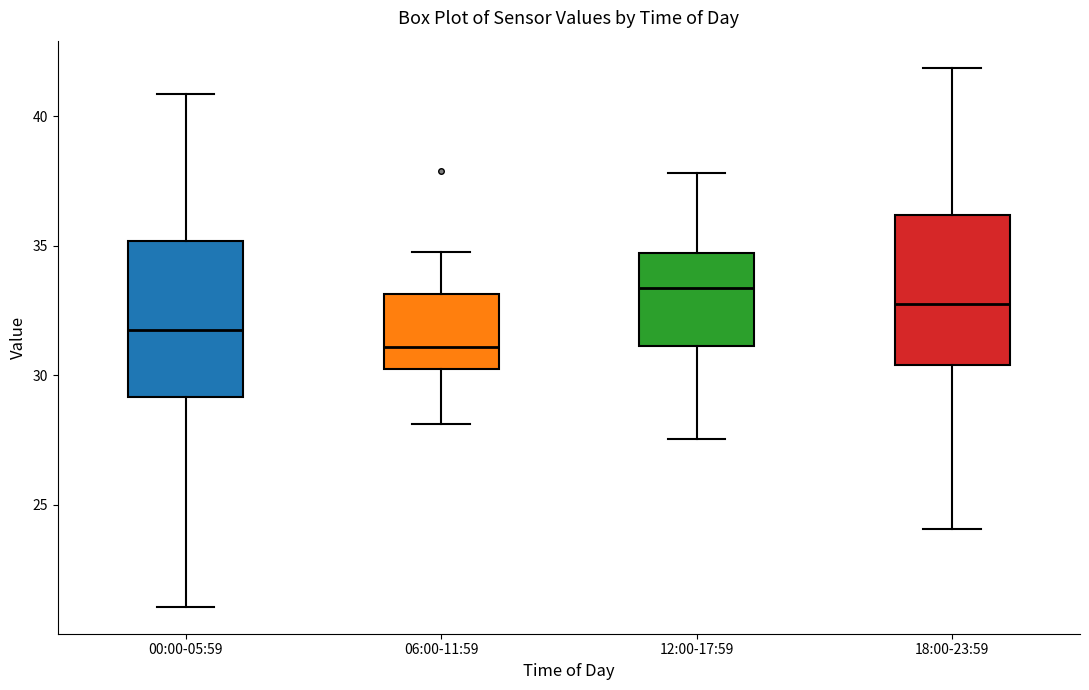

Reading left to right, transcribe this box plot: for each box, give where its median line is, the range the box spans, and where its two whiskers end, as read against the y-axis. The values are not printed on the chart, so give them approximately, as read against the axis.

00:00-05:59: median 32.0, box 29.0 to 35.0, whiskers 21.0 to 41.0
06:00-11:59: median 31.0, box 30.5 to 33.0, whiskers 28.0 to 35.0
12:00-17:59: median 33.5, box 31.0 to 34.5, whiskers 27.5 to 38.0
18:00-23:59: median 33.0, box 30.5 to 36.0, whiskers 24.0 to 42.0